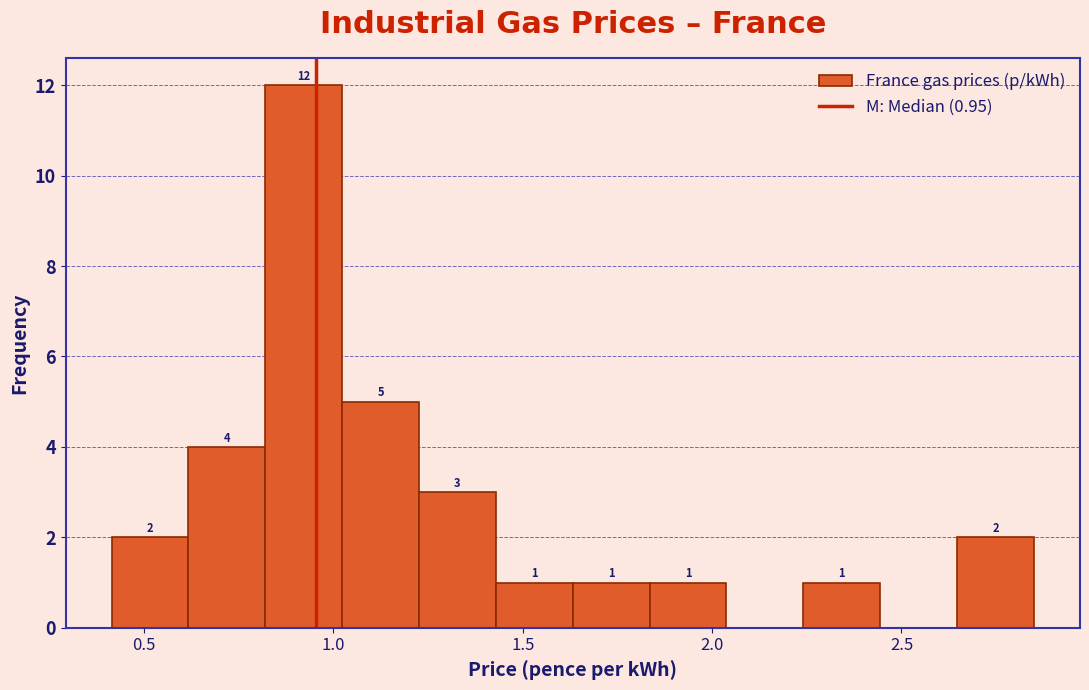

Over which range of the x-axis is the bar tallest?

0.80 to 1.00